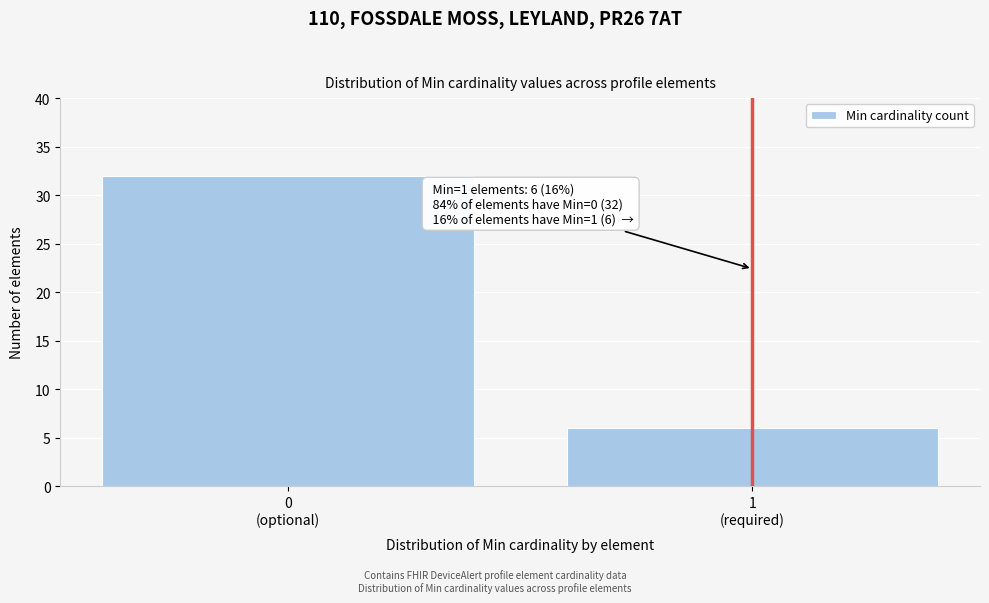

Reading left to right, what are all the values shown in this chart?

32	6